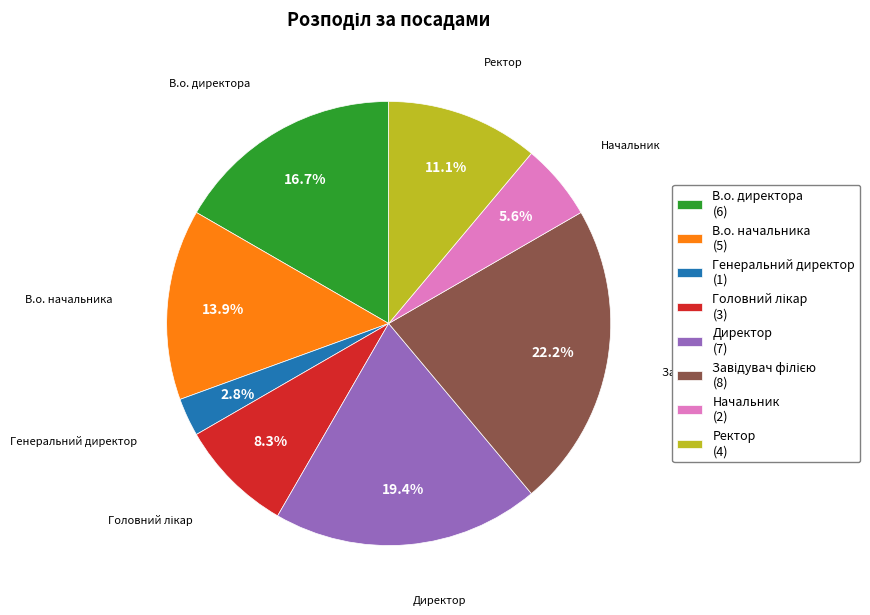

Which has a higher value, Директор or Генеральний директор?

Директор